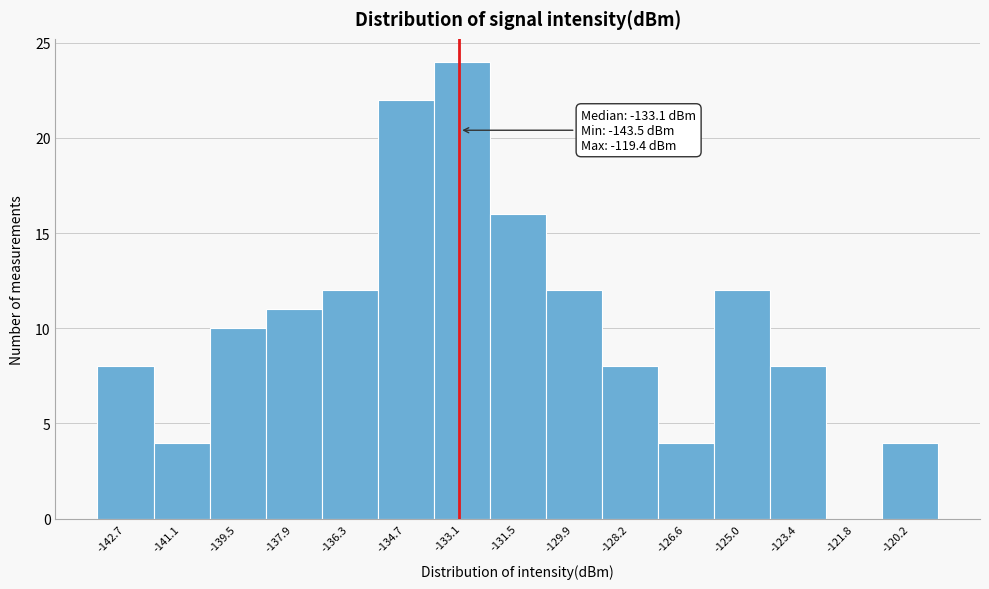

Over which range of the x-axis is the bar tallest?

-133.8 to -132.2